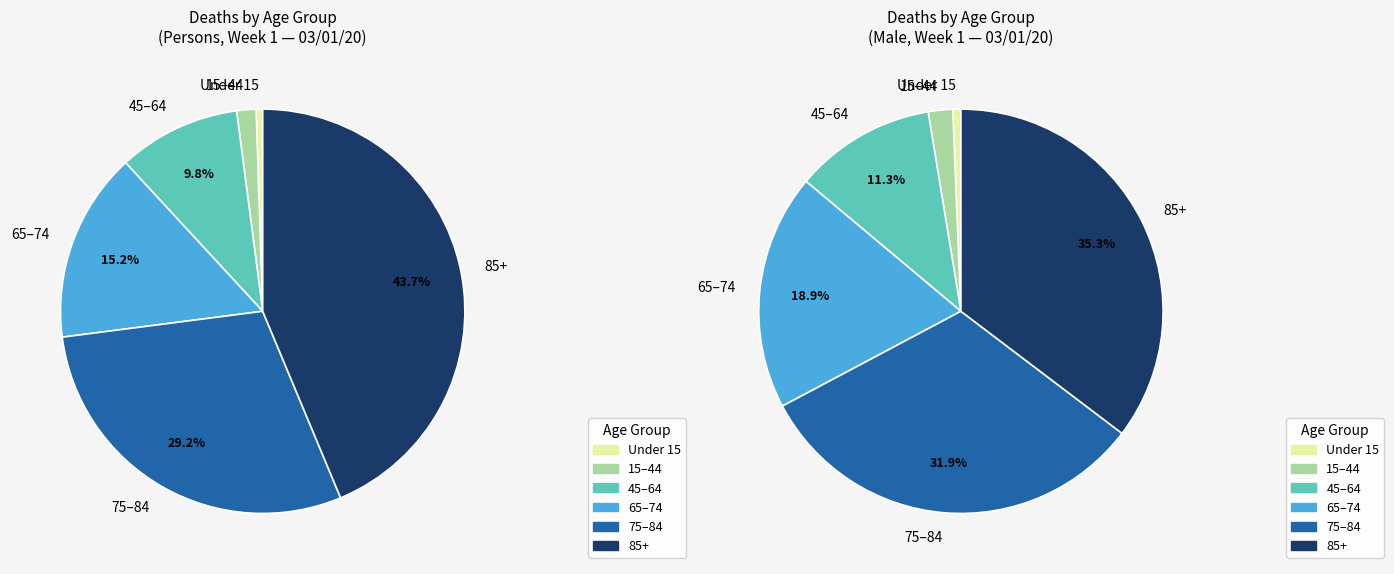

Does any single category account for the majority?

No